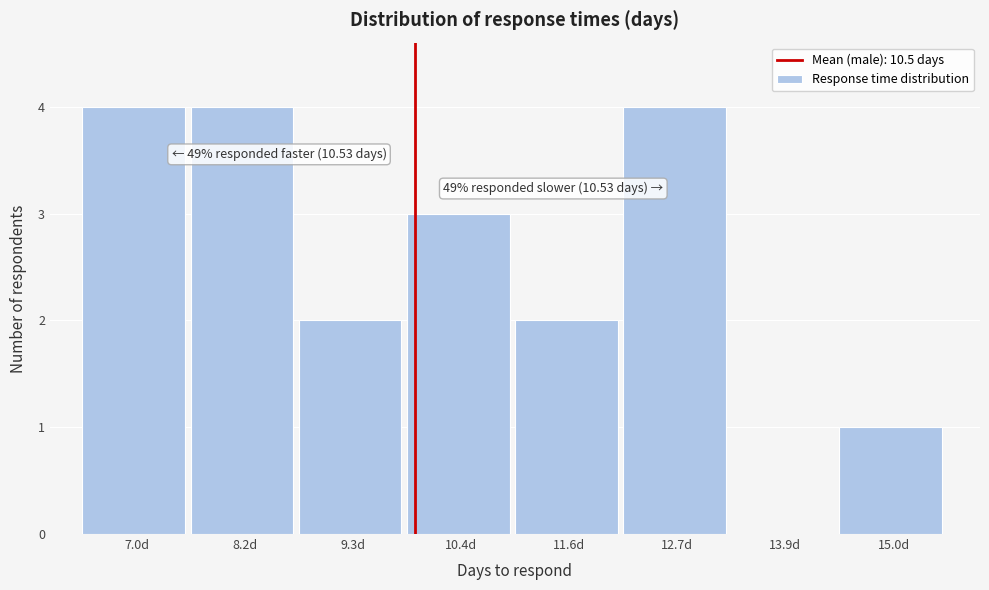

Reading left to right, extract all data points from this chart.

7.0d=4	8.2d=4	9.3d=2	10.4d=3	11.6d=2	12.7d=4	13.9d=0	15.0d=1